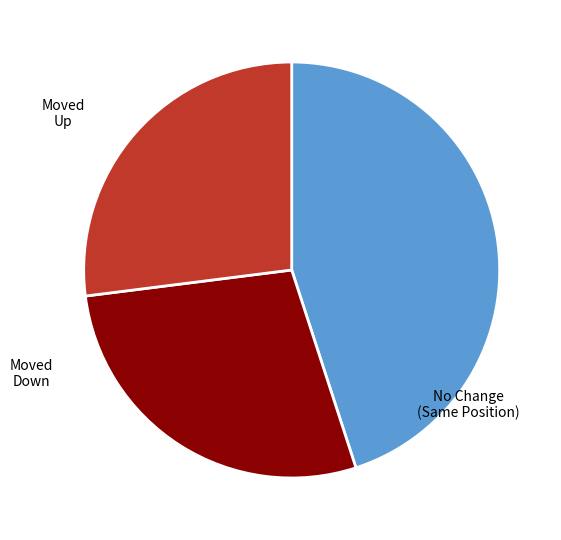

Is there a majority slice in this chart?

No